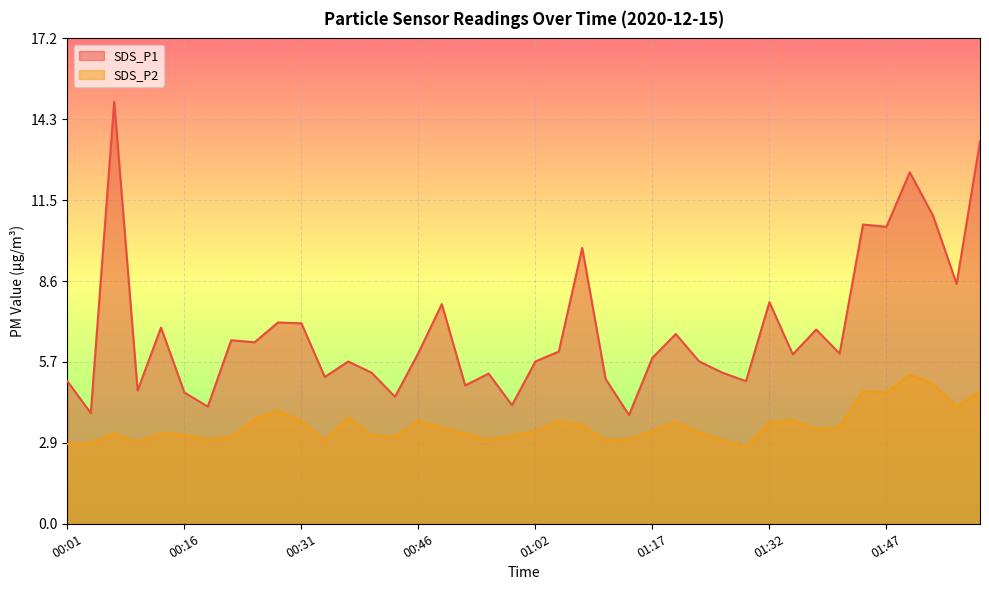

At which label does SDS_P2 reach its minimum?

01:29